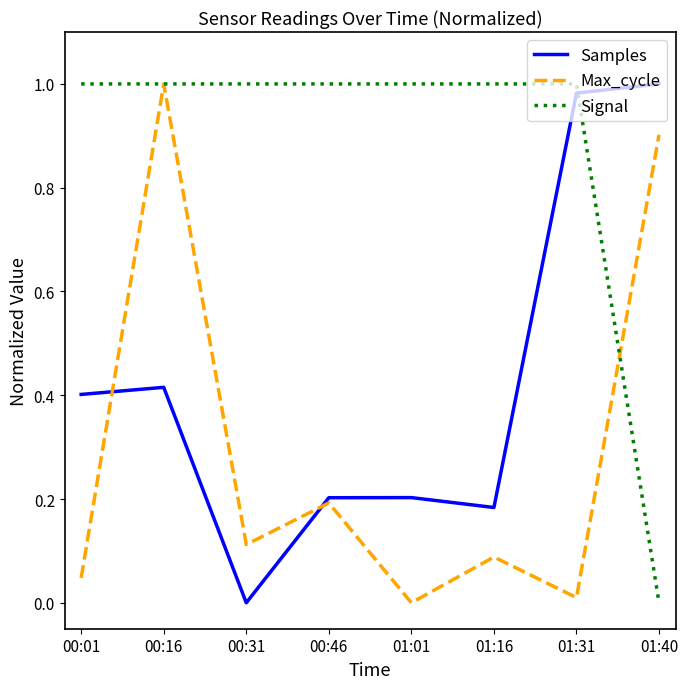

True or false: Signal has a value of 1.0 at 00:16.

True